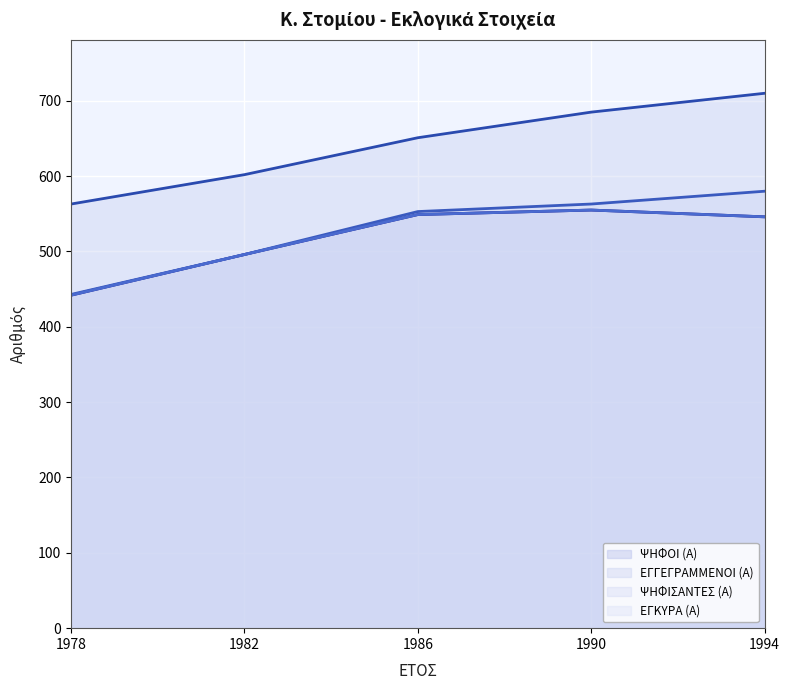

List the series in order of their peak value, lowest first.

ΨΗΦΟΙ (Α), ΕΓΚΥΡΑ (Α), ΨΗΦΙΣΑΝΤΕΣ (Α), ΕΓΓΕΓΡΑΜΜΕΝΟΙ (Α)